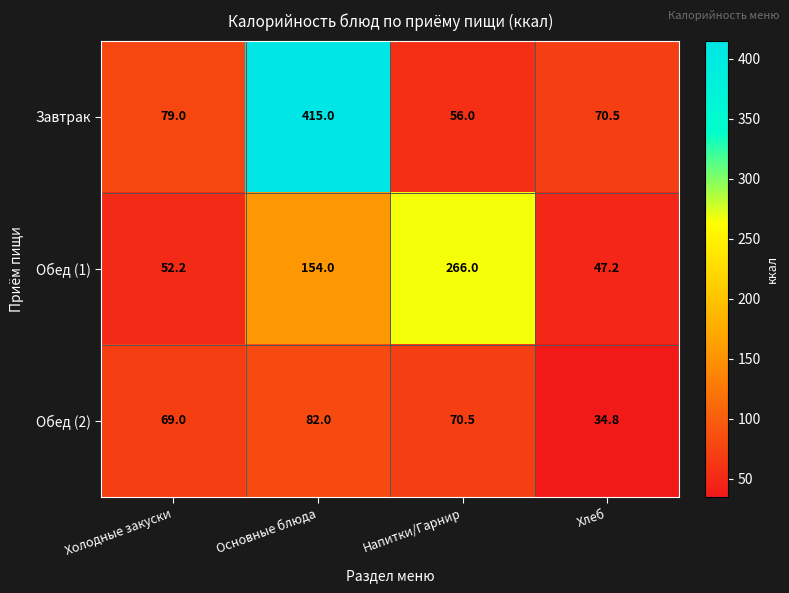

Reading left to right, extract all data points from this chart.

Завтрак: Холодные закуски=79.0	Основные блюда=415.0	Напитки/Гарнир=56.0	Хлеб=70.5
Обед (1): Холодные закуски=52.2	Основные блюда=154.0	Напитки/Гарнир=266.0	Хлеб=47.2
Обед (2): Холодные закуски=69.0	Основные блюда=82.0	Напитки/Гарнир=70.5	Хлеб=34.8